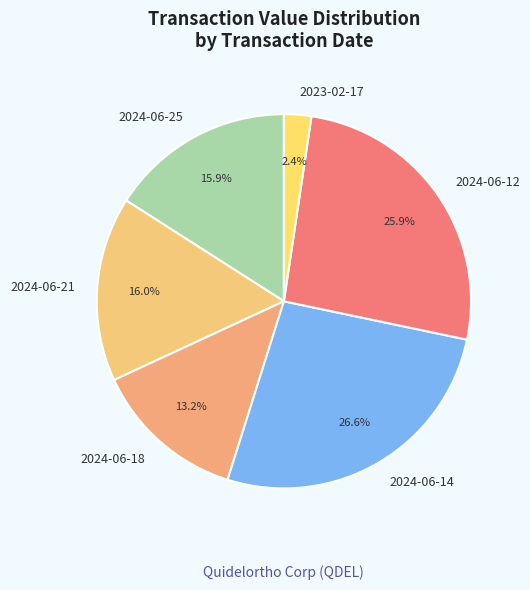

How many segments does this pie chart have?

6